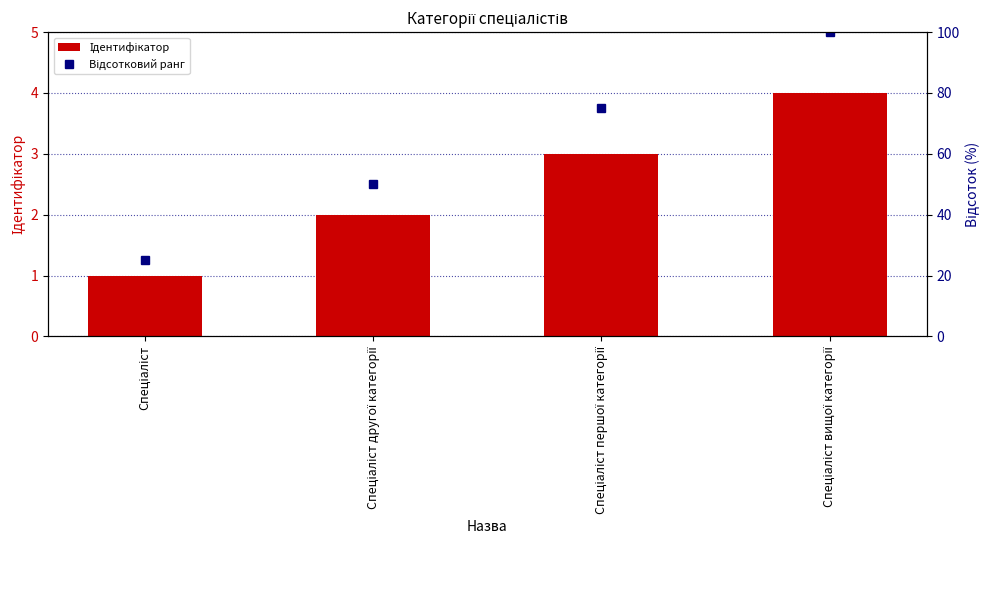

What is the approximate value of Ідентифікатор at Спеціаліст першої категорії?

3